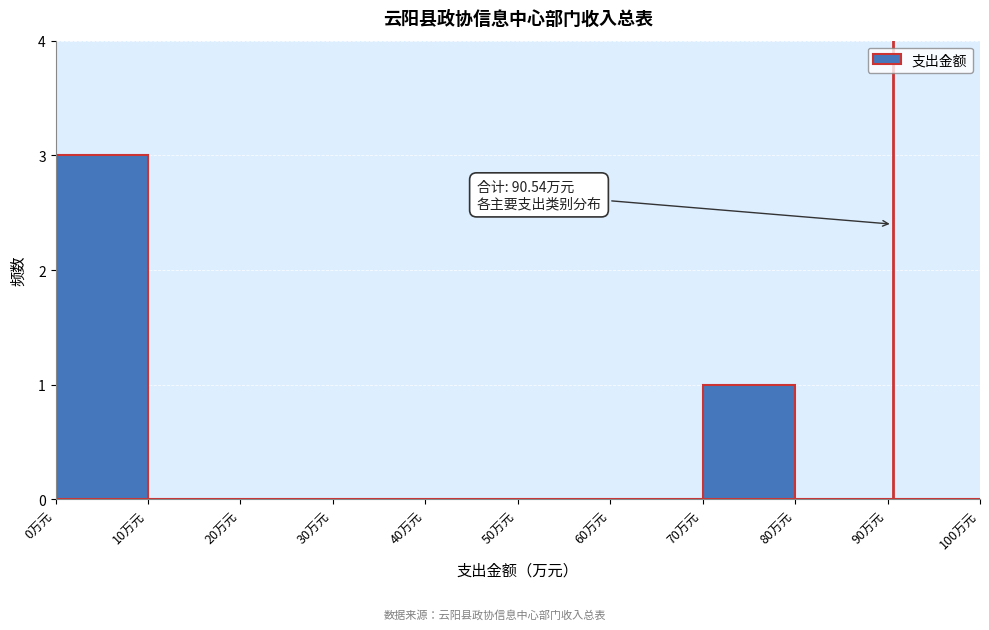

Over which range of the x-axis is the bar tallest?

0 to 10